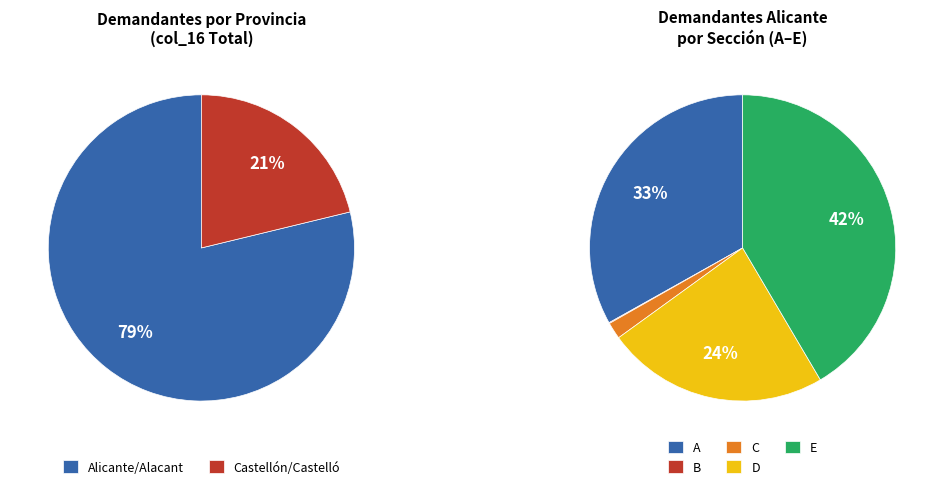

Which category accounts for the majority?

Alicante/Alacant